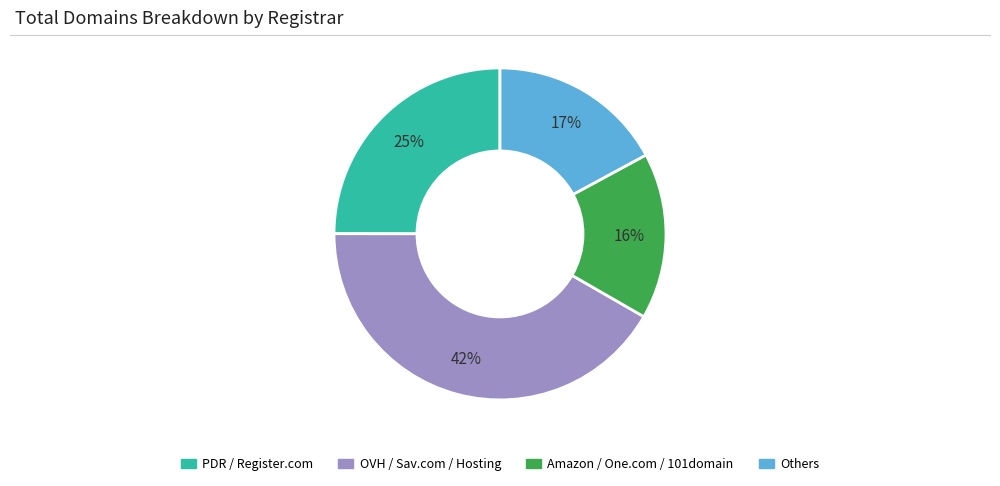

To the nearest percent, what is the difference between the largest and smallest slice percentages?

26%